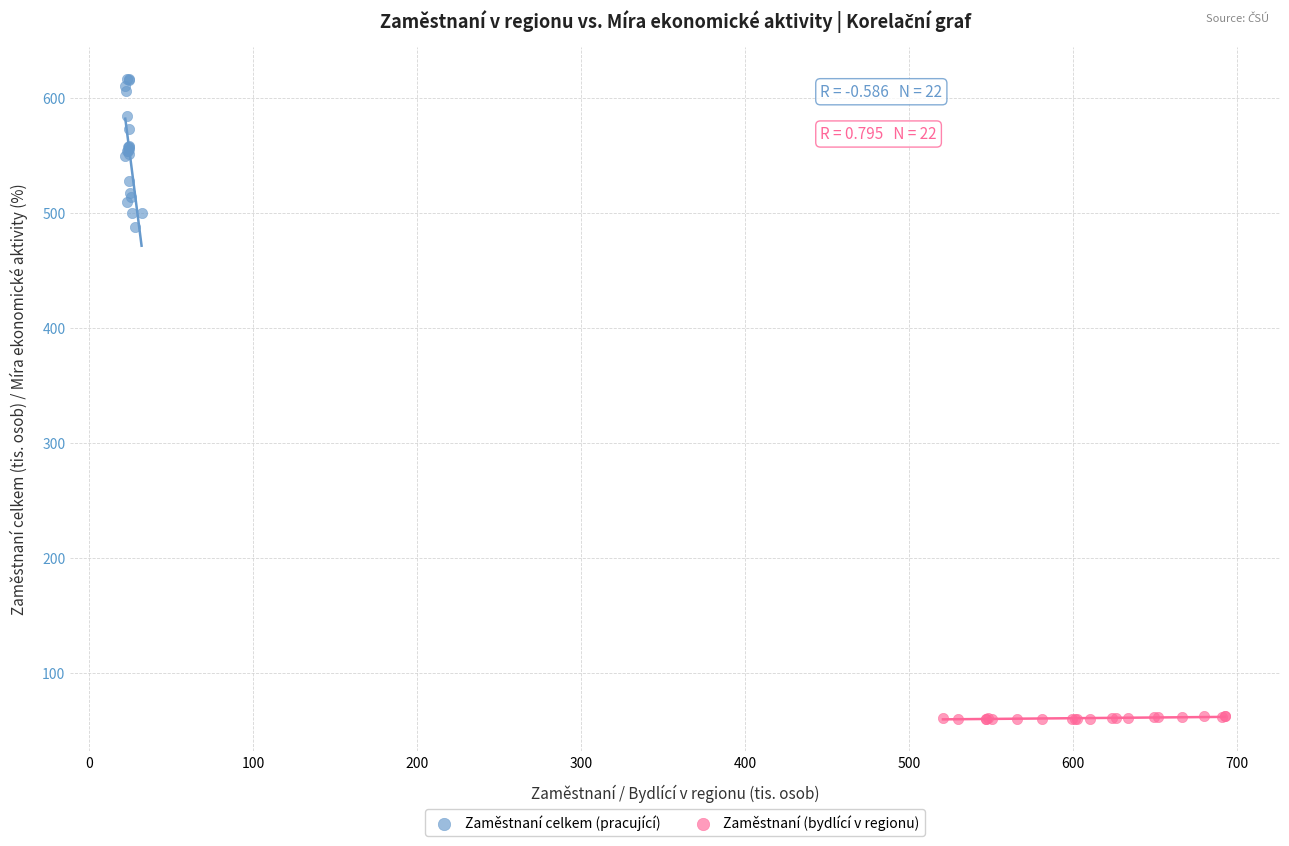

Which series contains the highest Y value?

Zaměstnaní celkem (pracující)